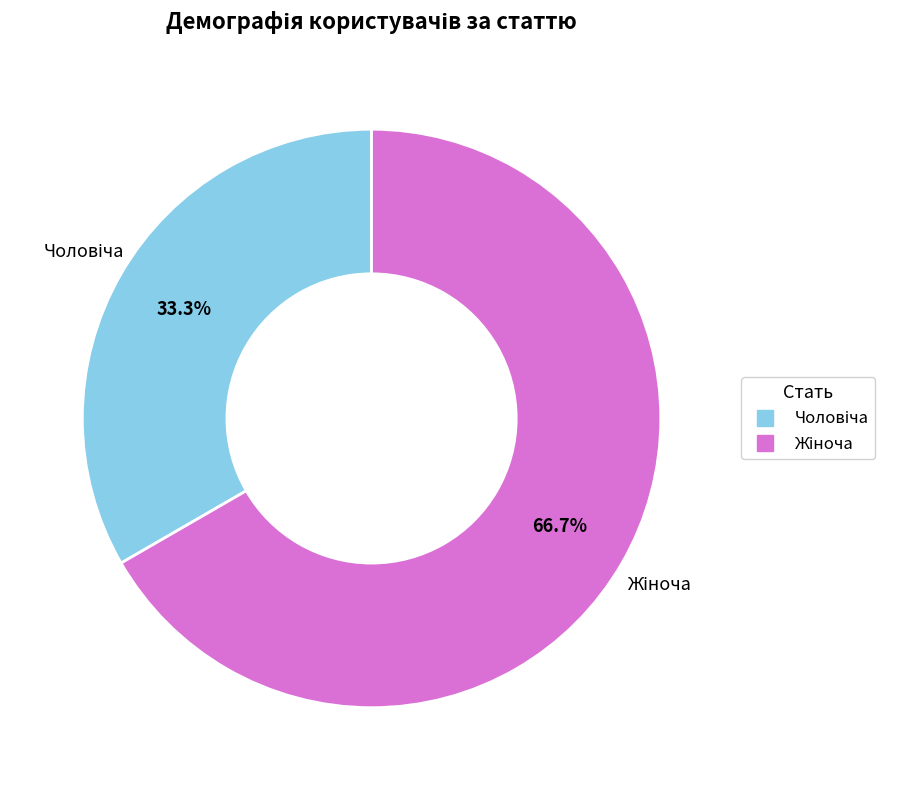

Does any single category account for the majority?

Yes